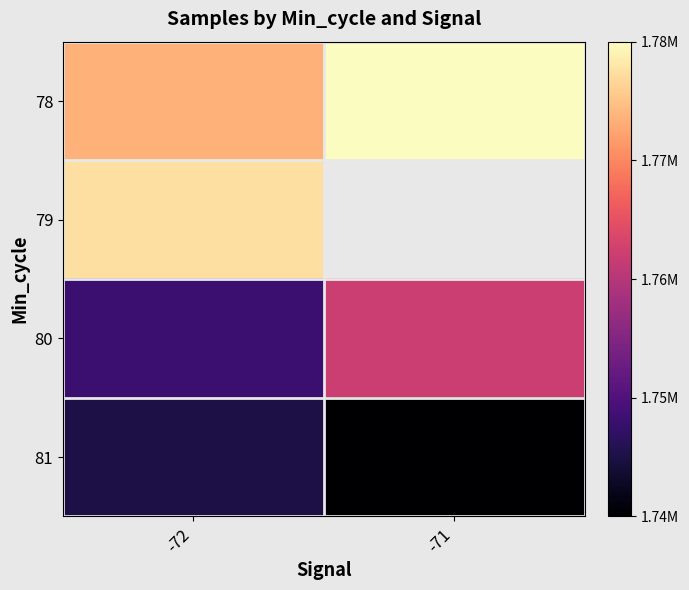

What is the greatest value displayed?

1783501.0